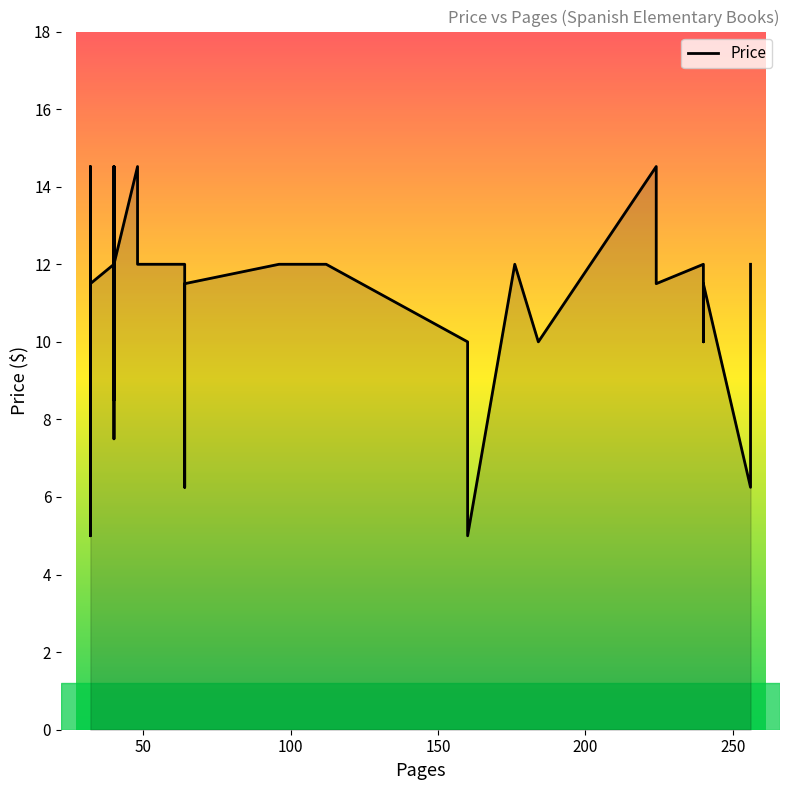

Is it true that the value at 100 is 12.0?

True